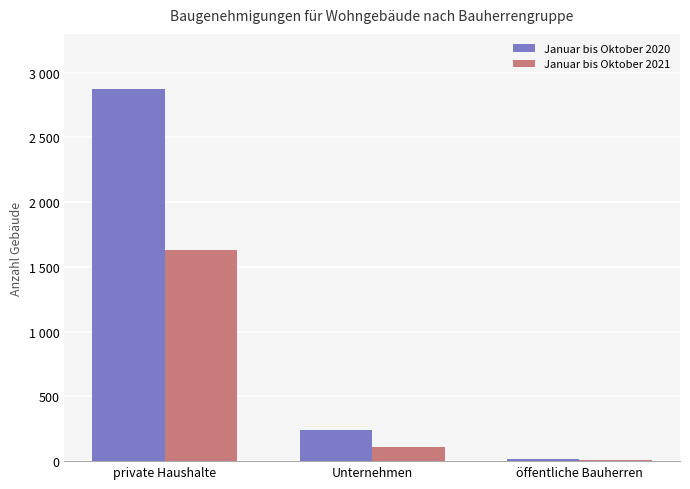

Which series has the largest range (max minus min)?

Januar bis Oktober 2020